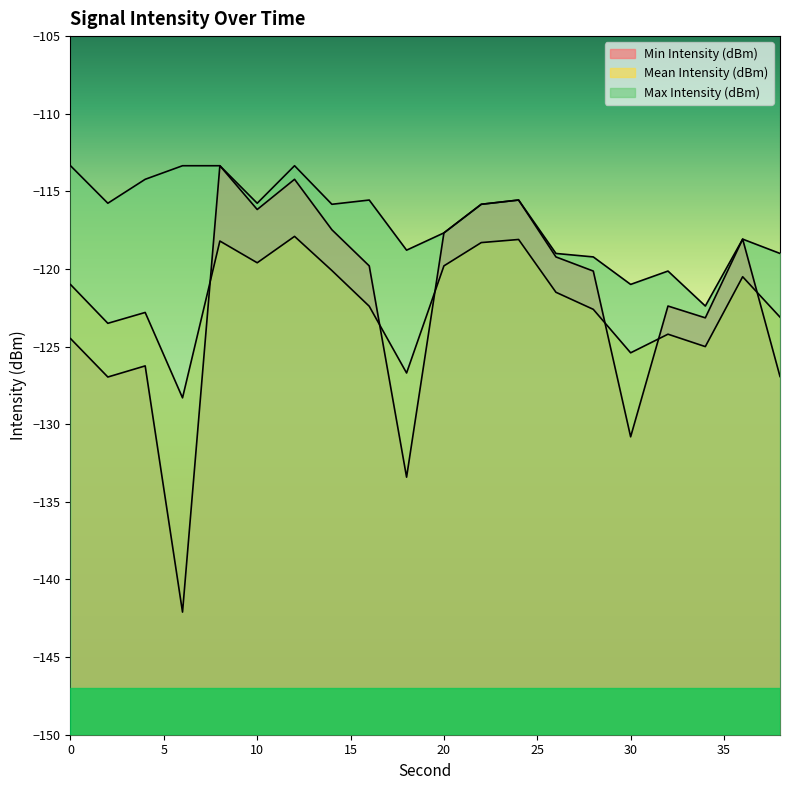

What is the greatest value displayed?

-113.3